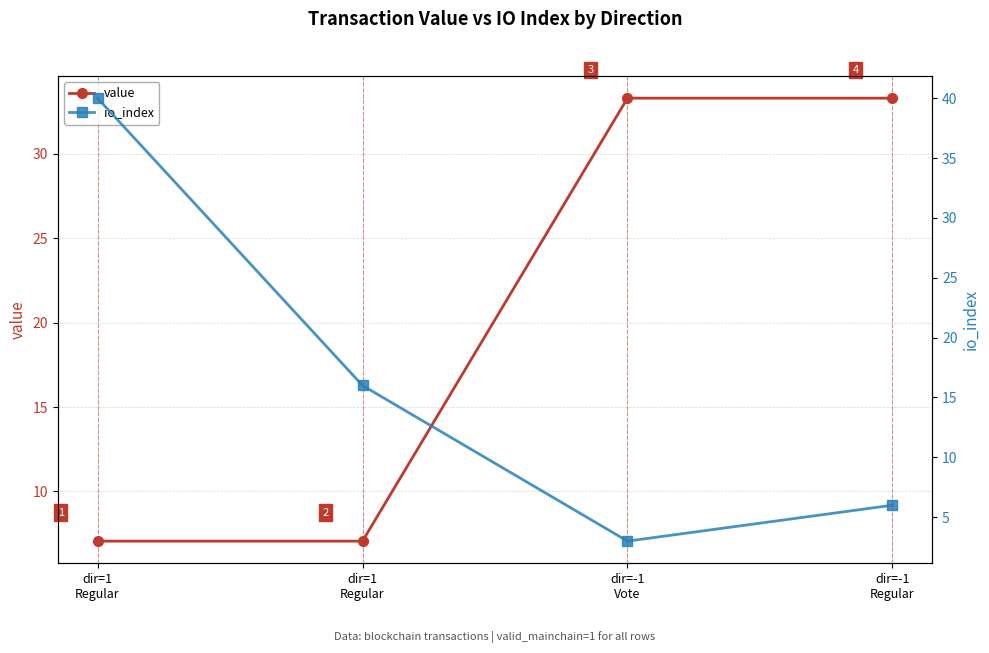

Is the value of value at dir=1
Regular greater than the value of io_index at dir=-1
Vote?

Yes